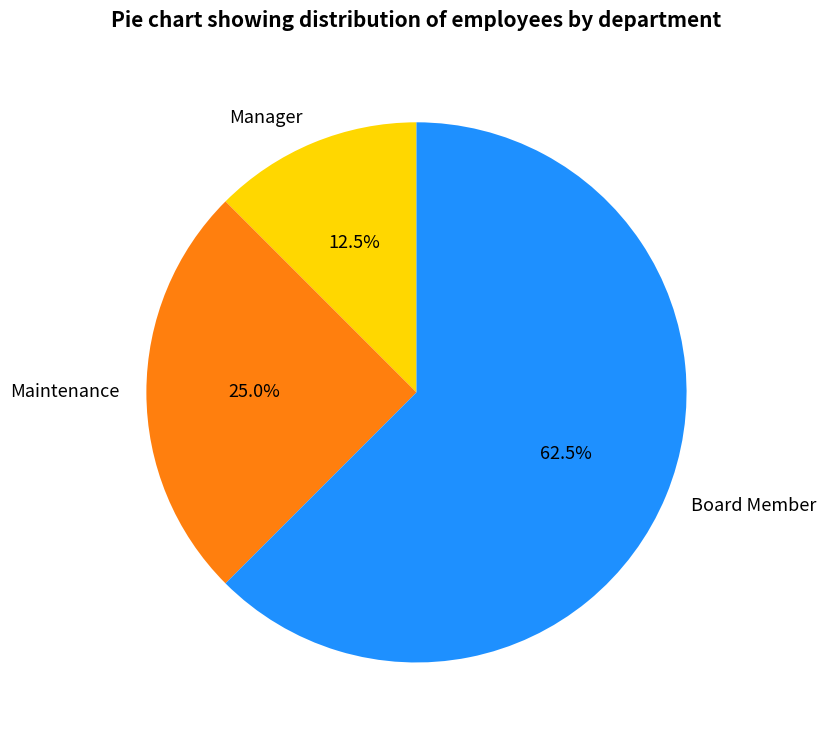

How many slices are in this pie chart?

3